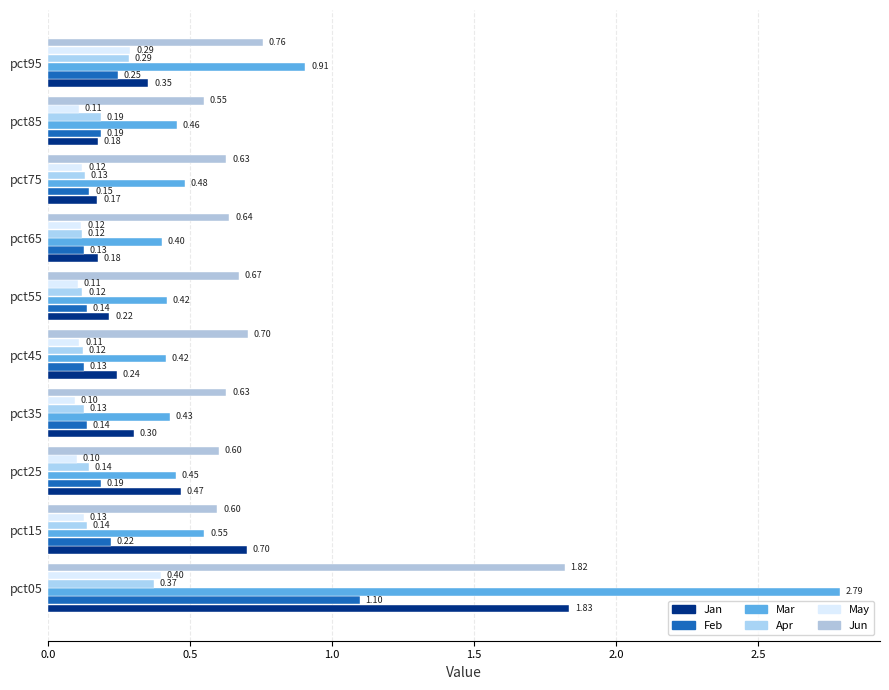

How many distinct data groups are displayed?

6